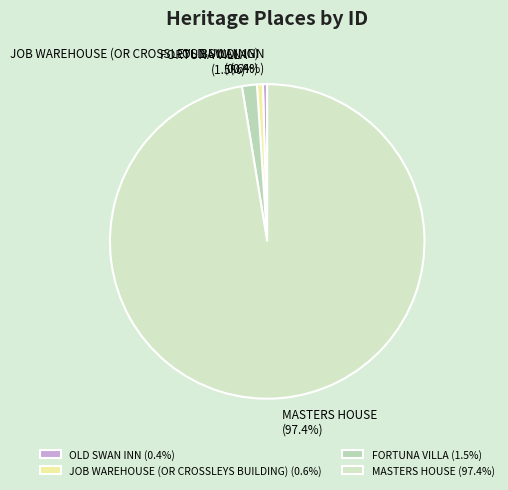

Is the sum of FORTUNA VILLA (1.5%) and JOB WAREHOUSE (OR CROSSLEYS BUILDING) (0.6%) greater than half?

No